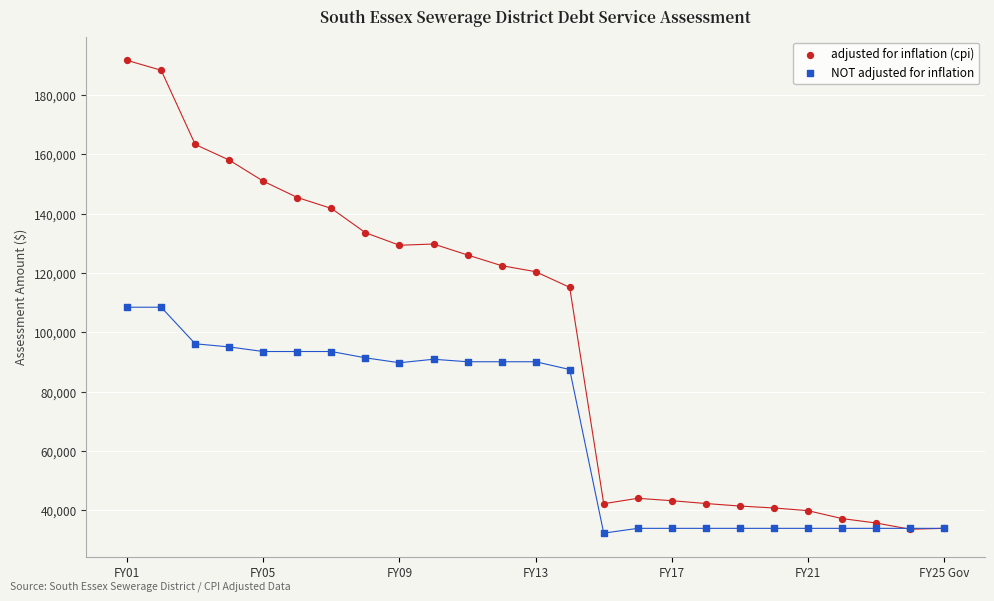

Which series has the largest Y range (max minus min)?

adjusted for inflation (cpi)